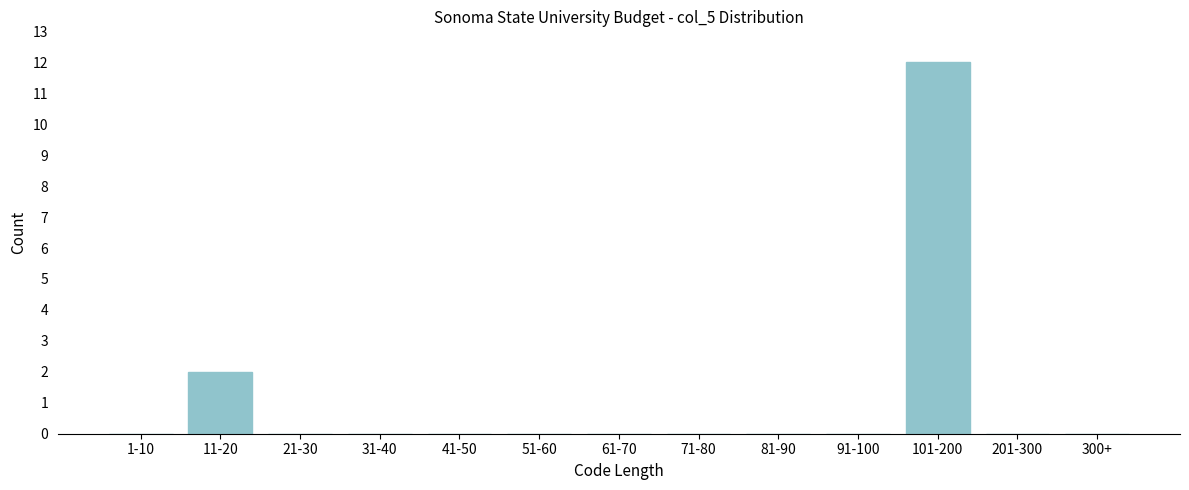

Reading right to left, list all the values displayed in this chart.

300+=0	201-300=0	101-200=12	91-100=0	81-90=0	71-80=0	61-70=0	51-60=0	41-50=0	31-40=0	21-30=0	11-20=2	1-10=0